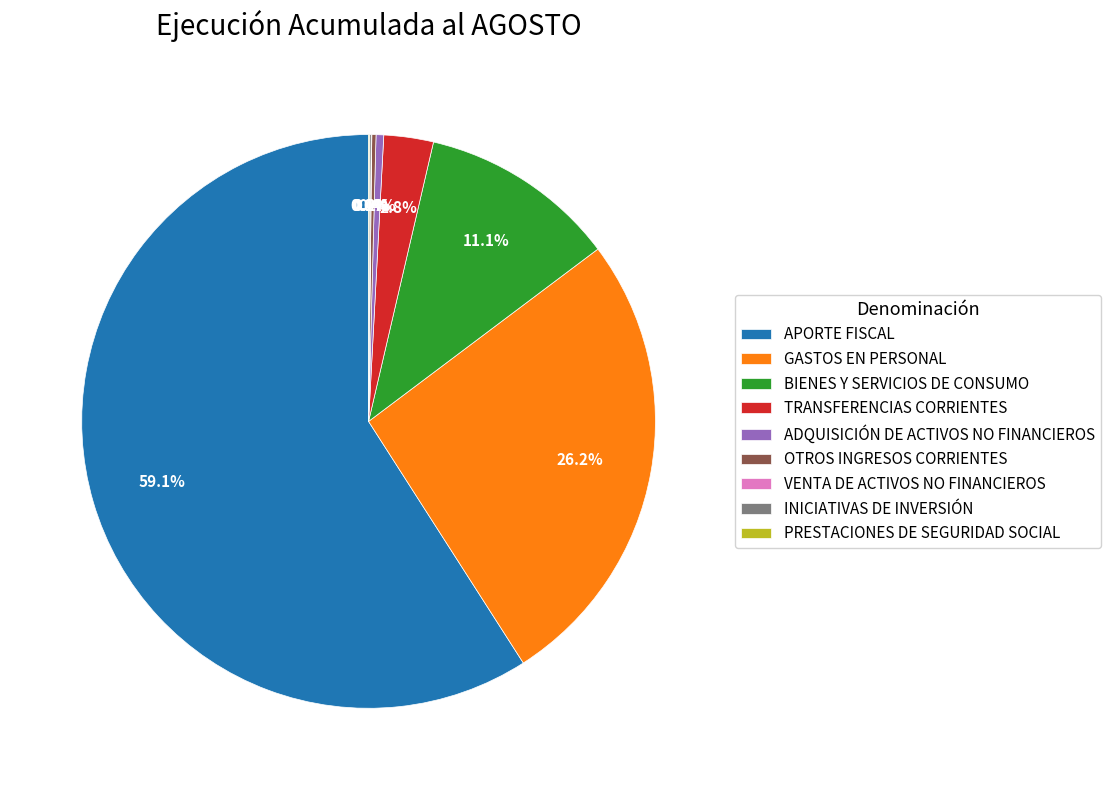

Do APORTE FISCAL and TRANSFERENCIAS CORRIENTES together represent more than half of the pie?

Yes